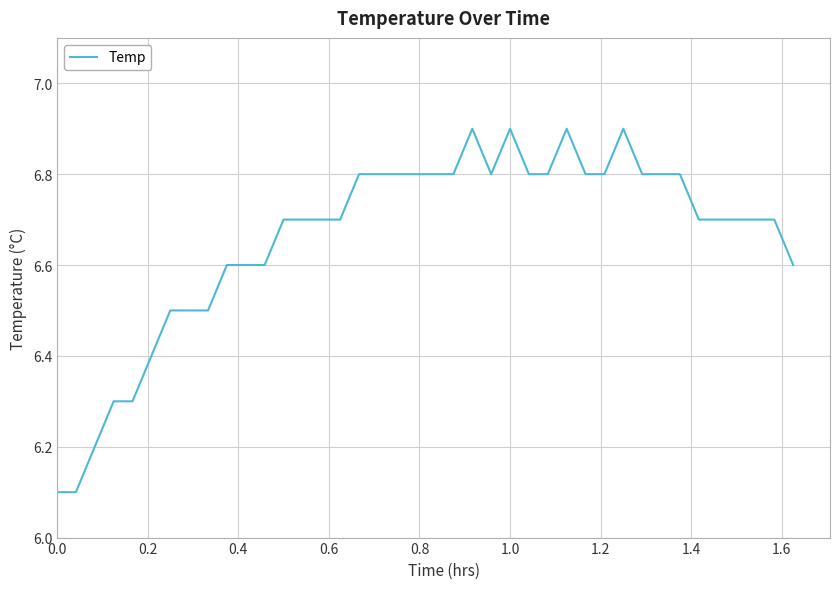

What is the minimum value shown in the chart?

6.1